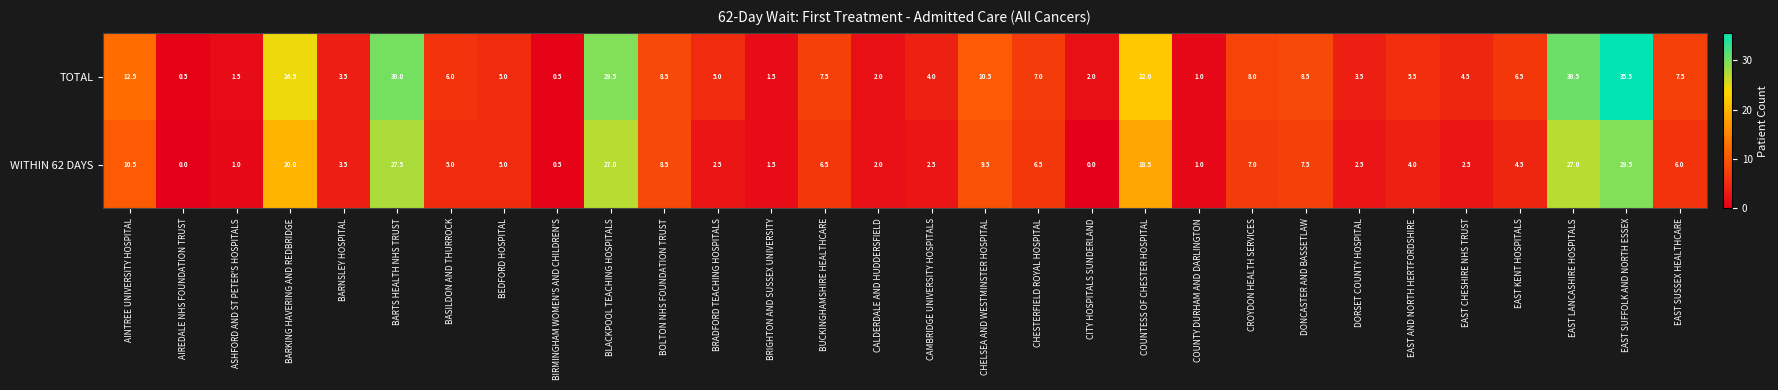

How many data points in WITHIN 62 DAYS are less than 5?

14